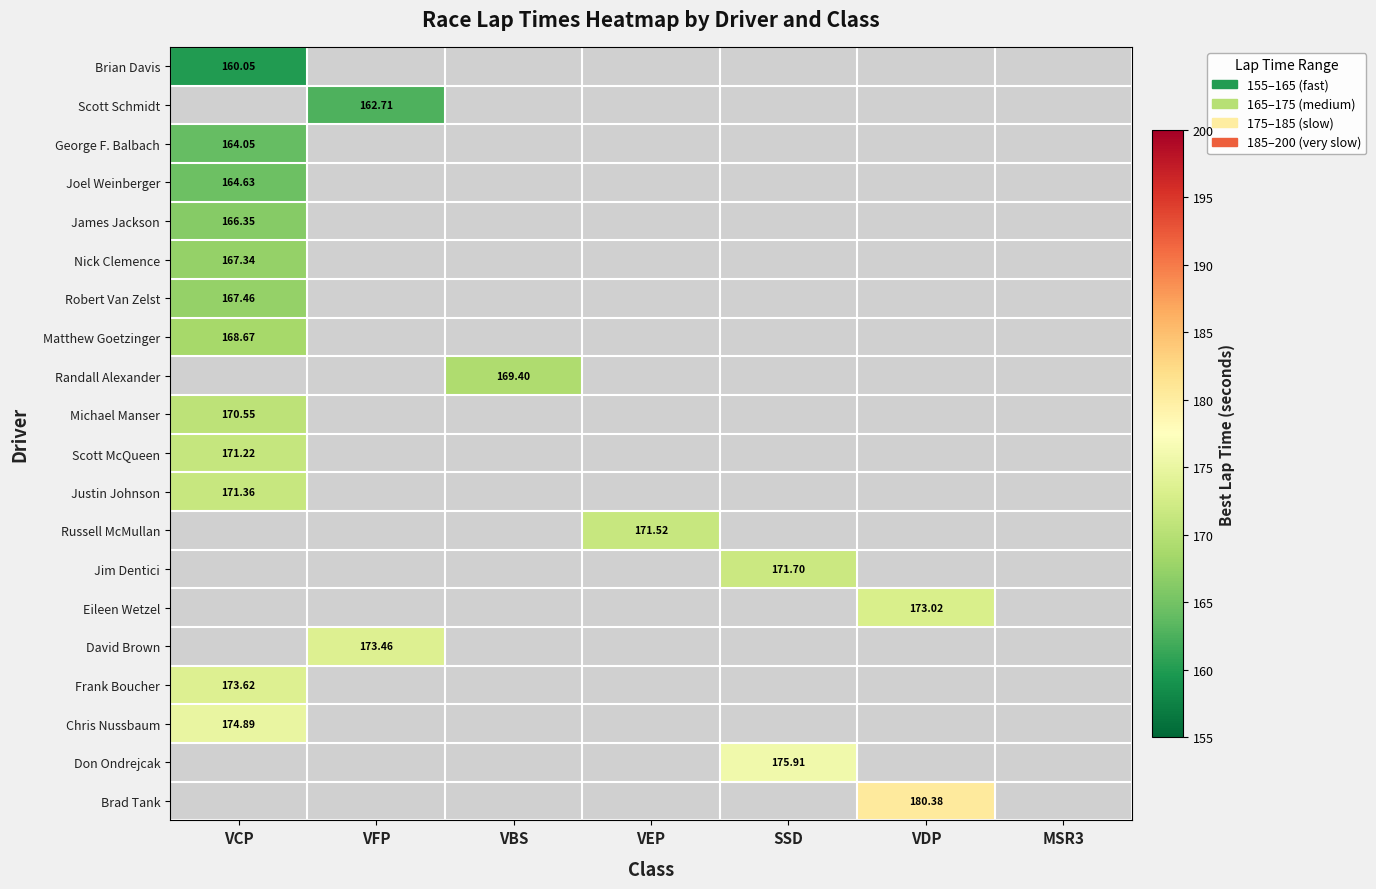

Rank the series by their average value, from highest to lowest.

Brian Davis, Scott Schmidt, George F. Balbach, Joel Weinberger, James Jackson, Nick Clemence, Robert Van Zelst, Matthew Goetzinger, Randall Alexander, Michael Manser, Scott McQueen, Justin Johnson, Russell McMullan, Jim Dentici, Eileen Wetzel, David Brown, Frank Boucher, Chris Nussbaum, Don Ondrejcak, Brad Tank